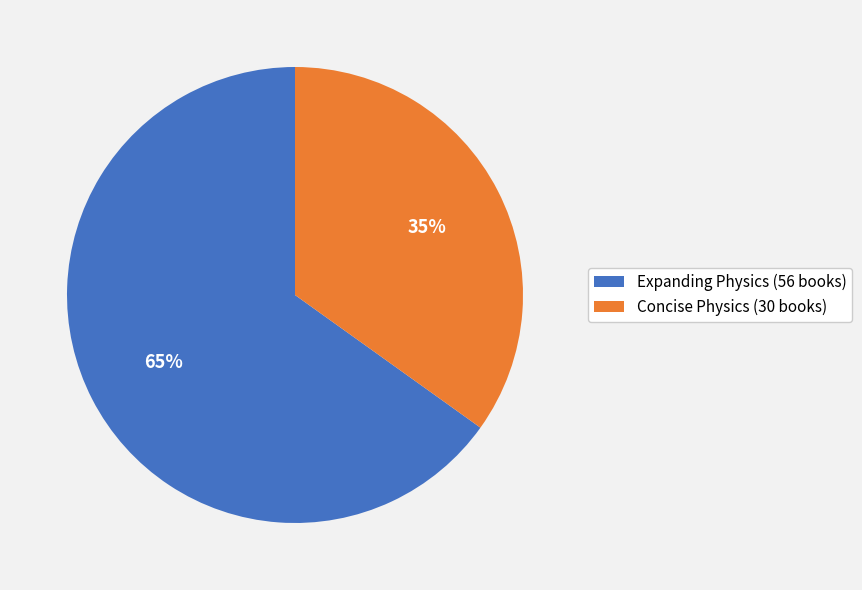

How many segments does this pie chart have?

2